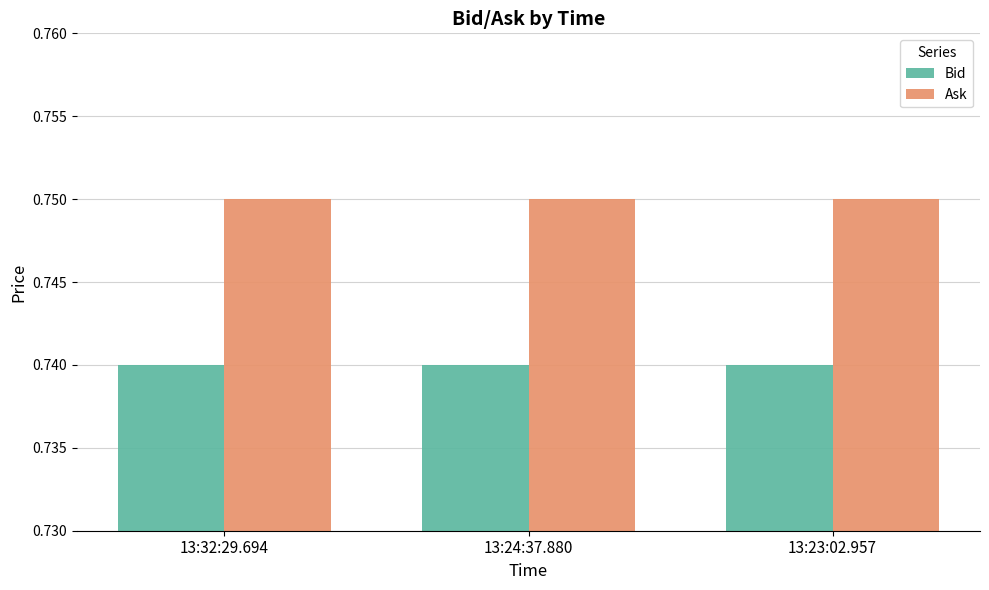

What position from the left is 13:32:29.694?

1